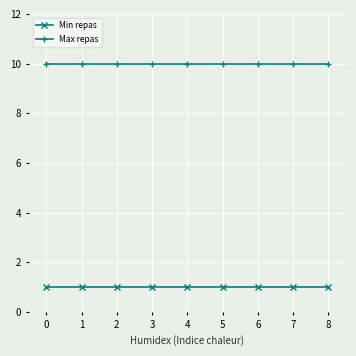

List the series in order of their overall mean, lowest first.

Min repas, Max repas